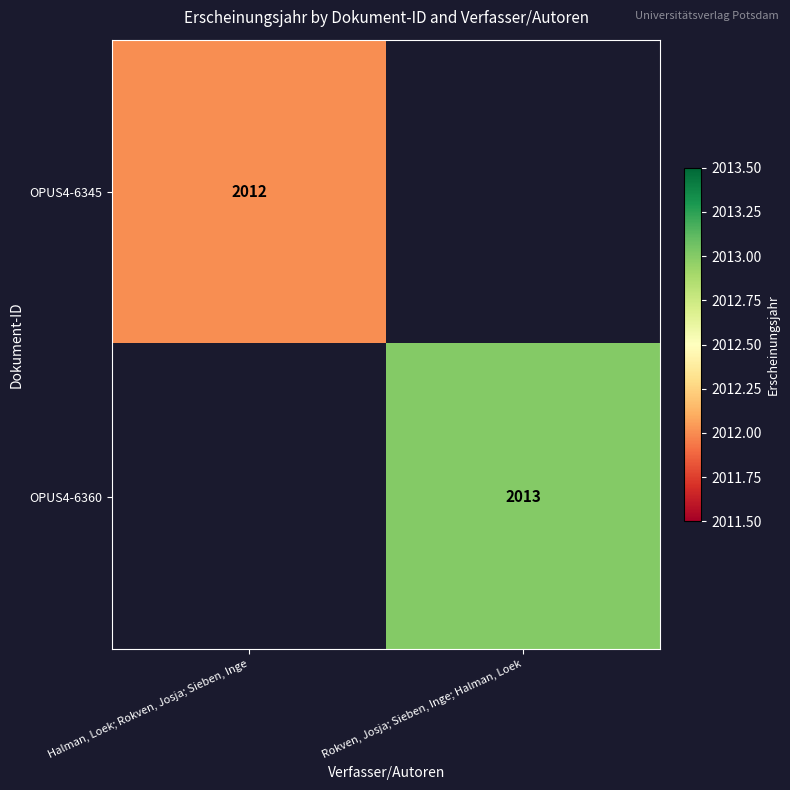

Is it true that OPUS4-6345 equals 2012 at Halman, Loek; Rokven, Josja; Sieben, Inge?

True